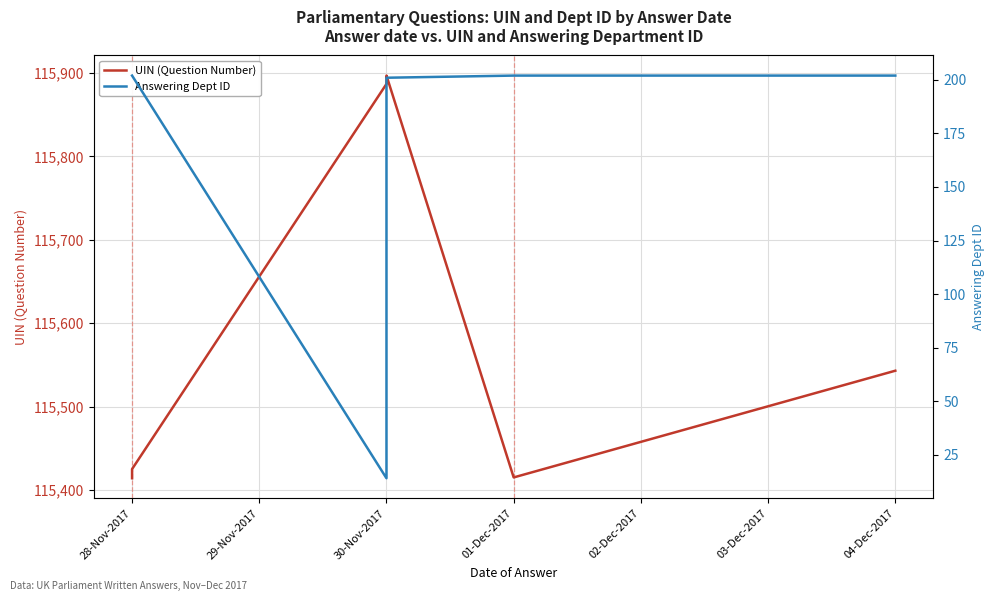

True or false: UIN (Question Number) and Answering Dept ID cross at least once.

False